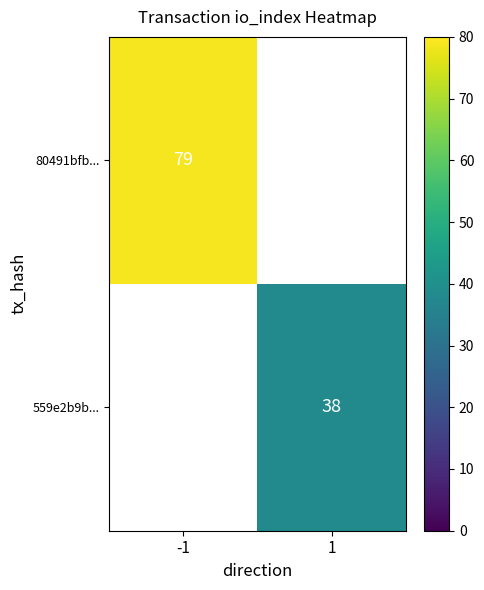

Is the value of 80491bfb... at -1 greater than the value of 559e2b9b... at 1?

Yes